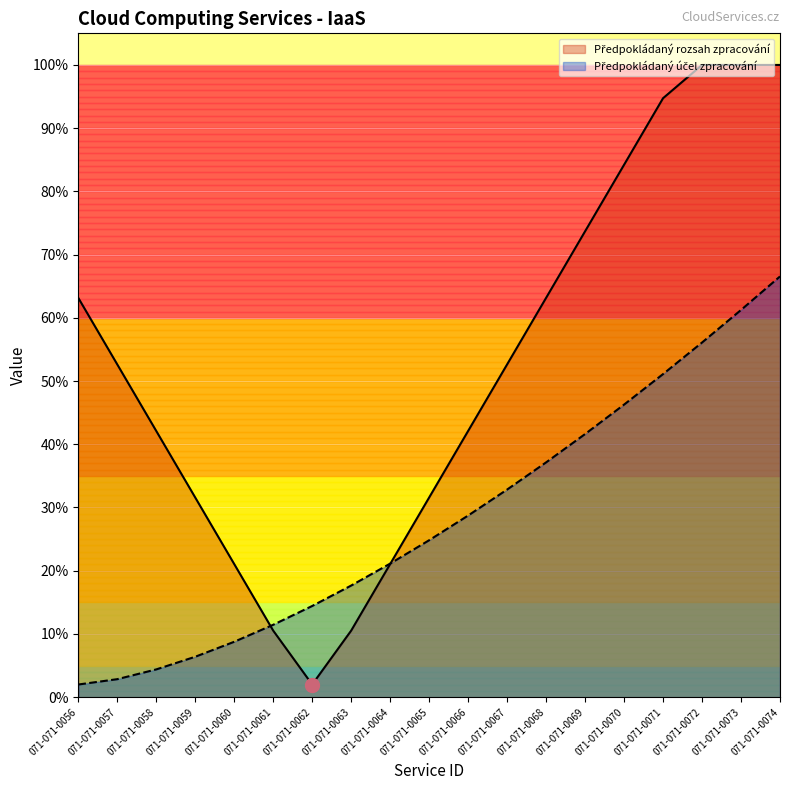

Reading left to right, extract all data points from this chart.

Předpokládaný rozsah zpracování: 071-071-0056=0.6	071-071-0057=0.5	071-071-0058=0.4	071-071-0059=0.3	071-071-0060=0.2	071-071-0061=0.1	071-071-0062=0.0	071-071-0063=0.1	071-071-0064=0.2	071-071-0065=0.3	071-071-0066=0.4	071-071-0067=0.5	071-071-0068=0.6	071-071-0069=0.7	071-071-0070=0.8	071-071-0071=0.9	071-071-0072=1.0	071-071-0073=1.0	071-071-0074=1.0
Předpokládaný účel zpracování: 071-071-0056=0.0	071-071-0057=0.0	071-071-0058=0.0	071-071-0059=0.1	071-071-0060=0.1	071-071-0061=0.1	071-071-0062=0.1	071-071-0063=0.2	071-071-0064=0.2	071-071-0065=0.2	071-071-0066=0.3	071-071-0067=0.3	071-071-0068=0.4	071-071-0069=0.4	071-071-0070=0.5	071-071-0071=0.5	071-071-0072=0.6	071-071-0073=0.6	071-071-0074=0.7